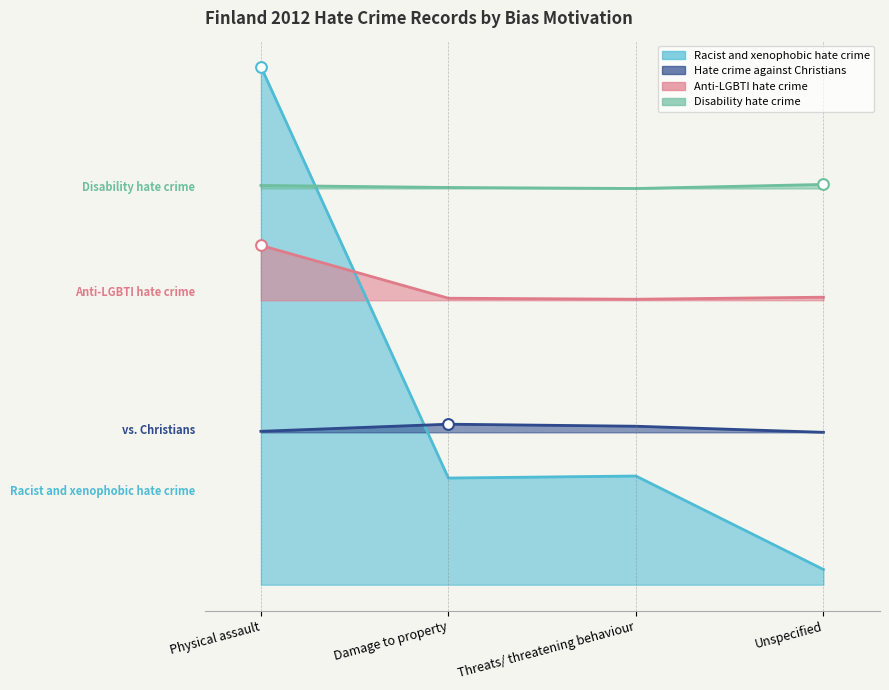

At how many categories does at least one series exceed 22?

4